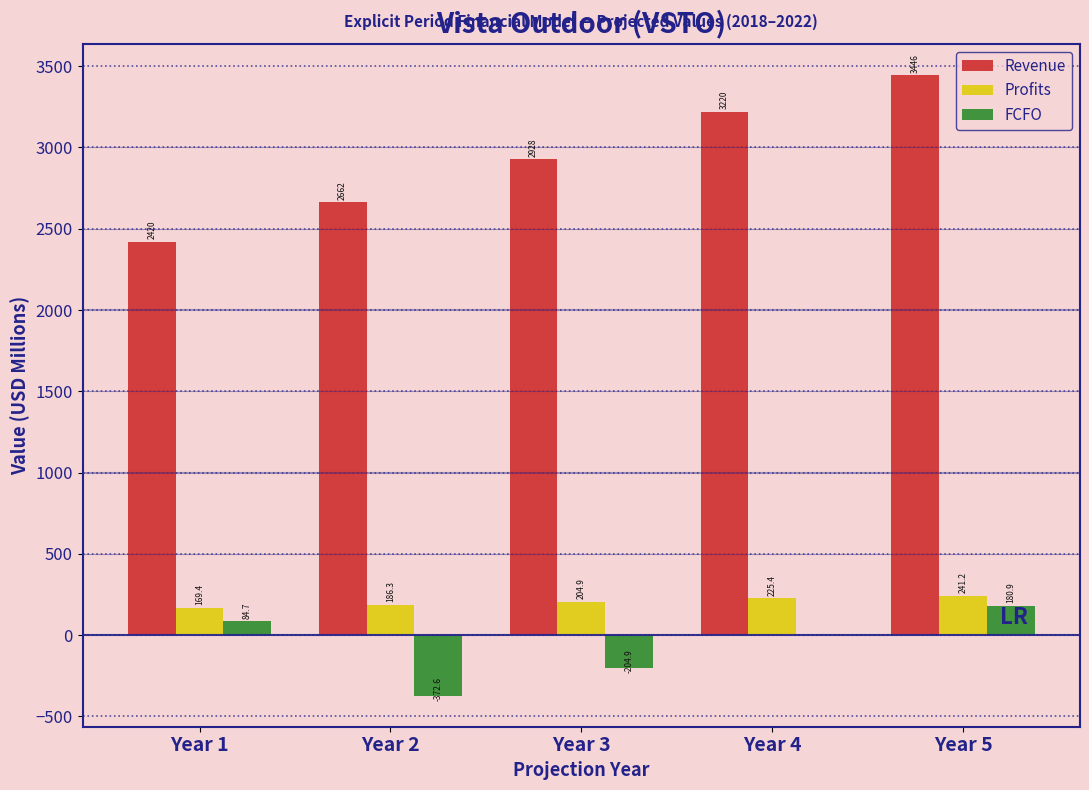

What is the total value across all series at Year 1?

2673.6